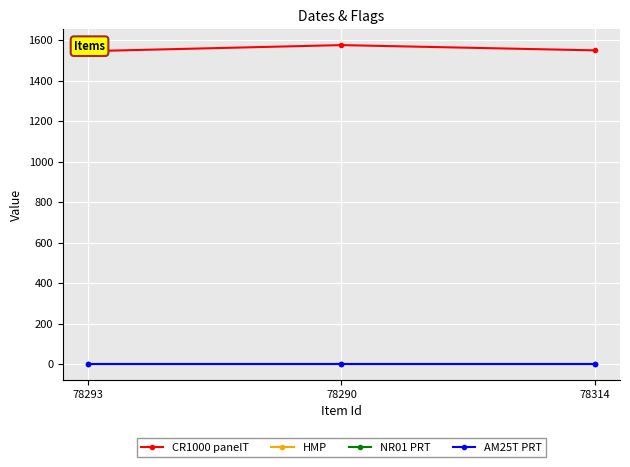

Reading left to right, what are all the values shown in this chart?

CR1000 panelT: 1546	1576	1550
HMP: 1	1	1
NR01 PRT: 0	0	0
AM25T PRT: 0	0	0